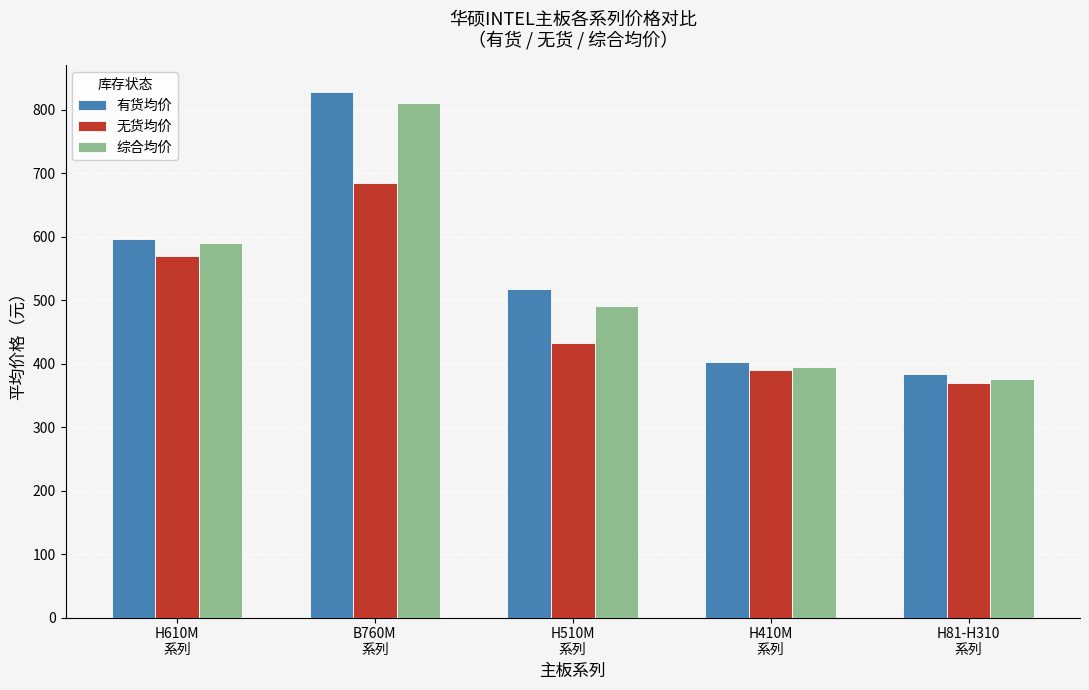

Which series changed the most between B760M
系列 and H510M
系列?

综合均价